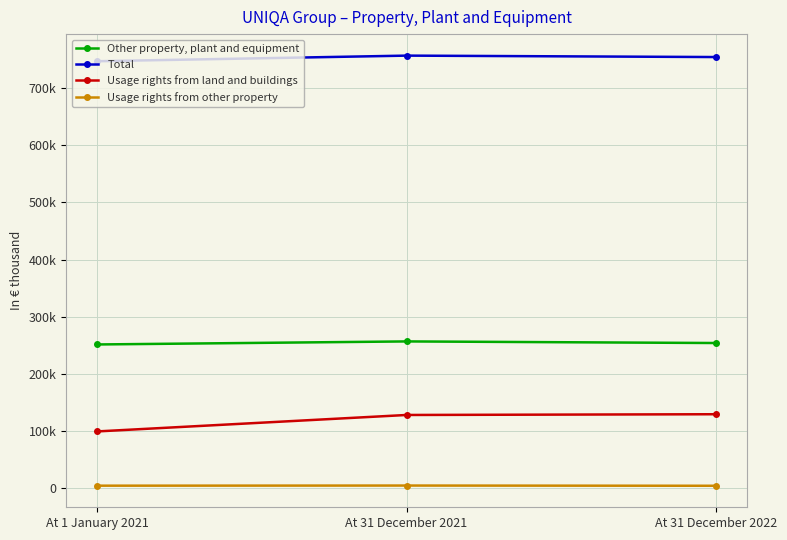

What is the label of the 1st point from the left?

At 1 January 2021